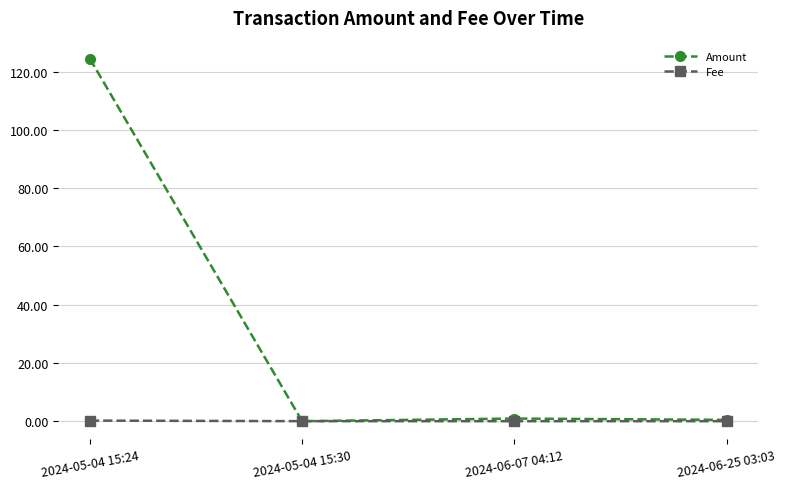

What is the value of the Amount point at the 4th from the left?

0.5